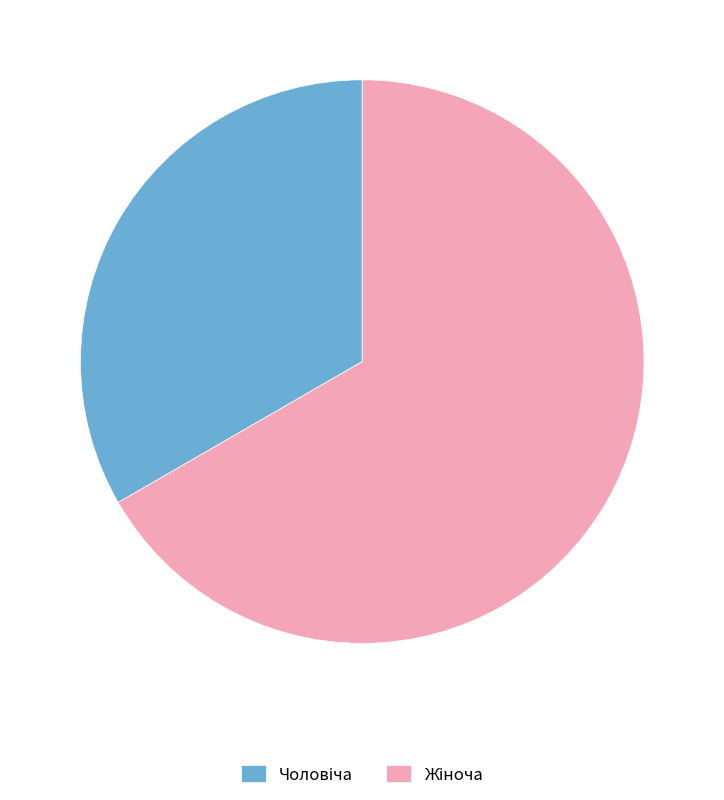

Is there any slice that represents more than half of the pie?

Yes